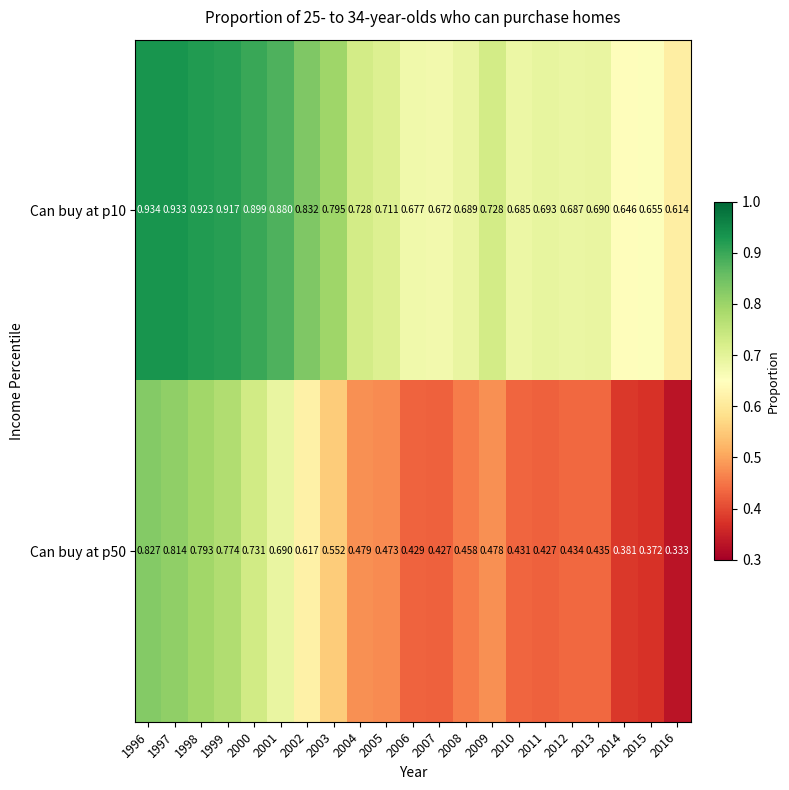

At which category is the sum across all series the highest?

1996